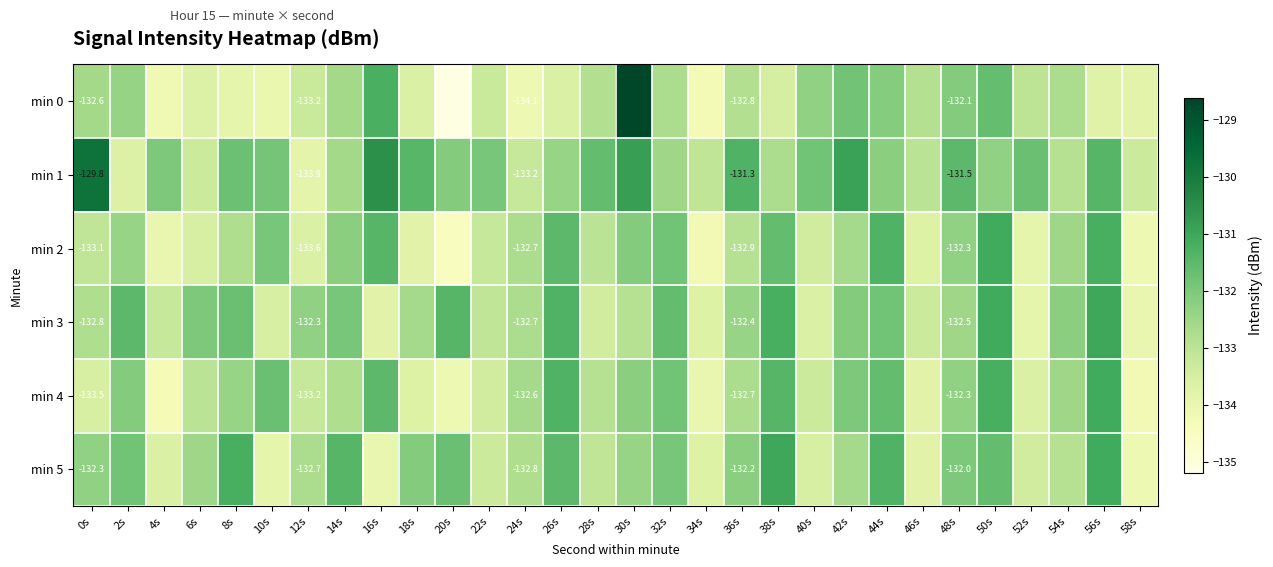

Between 34s and 36s, which series saw the biggest shift?

min 1